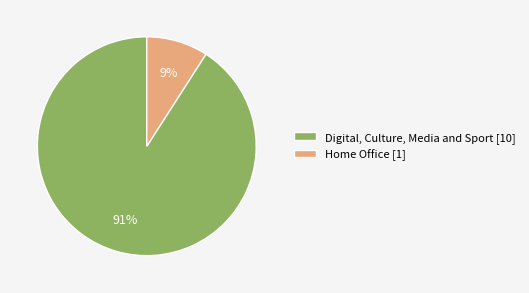

To the nearest percent, what is the difference between the Home Office and Digital, Culture, Media and Sport slice percentages?

82%